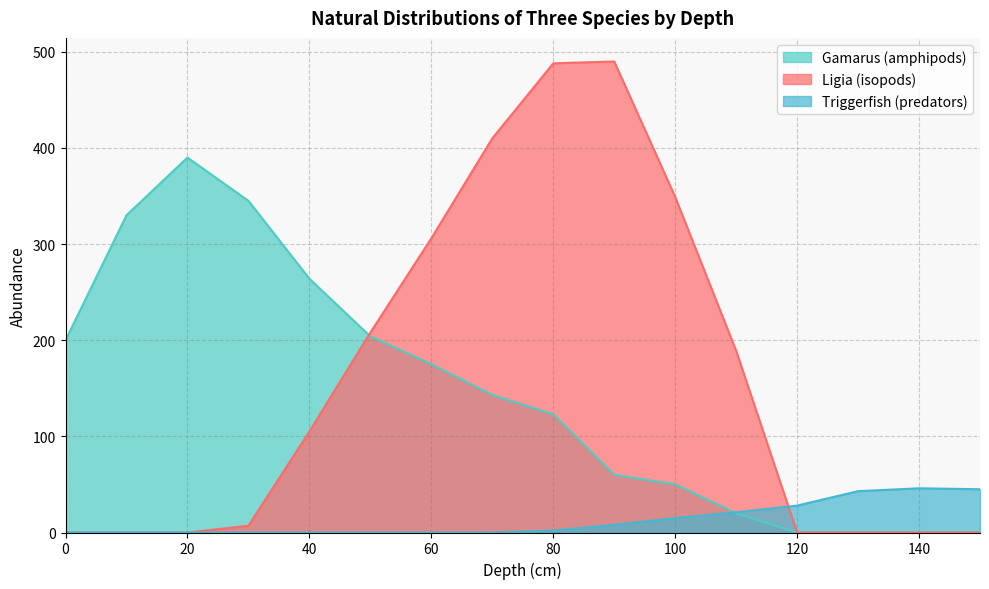

Where do Triggerfish (predators) and Gamarus (amphipods) first cross each other?

100 and 110